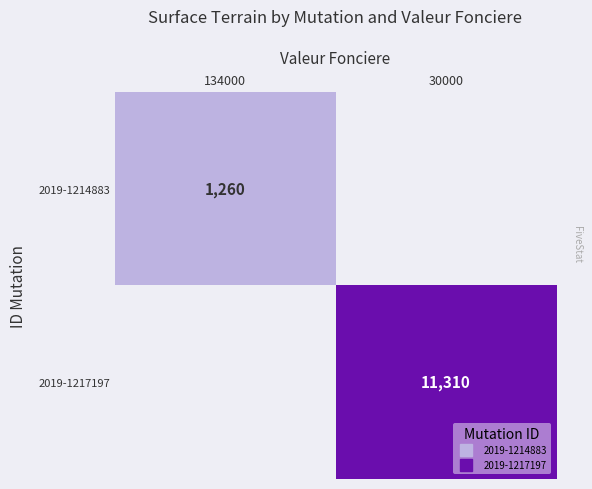

At which category is the sum across all series the highest?

30000